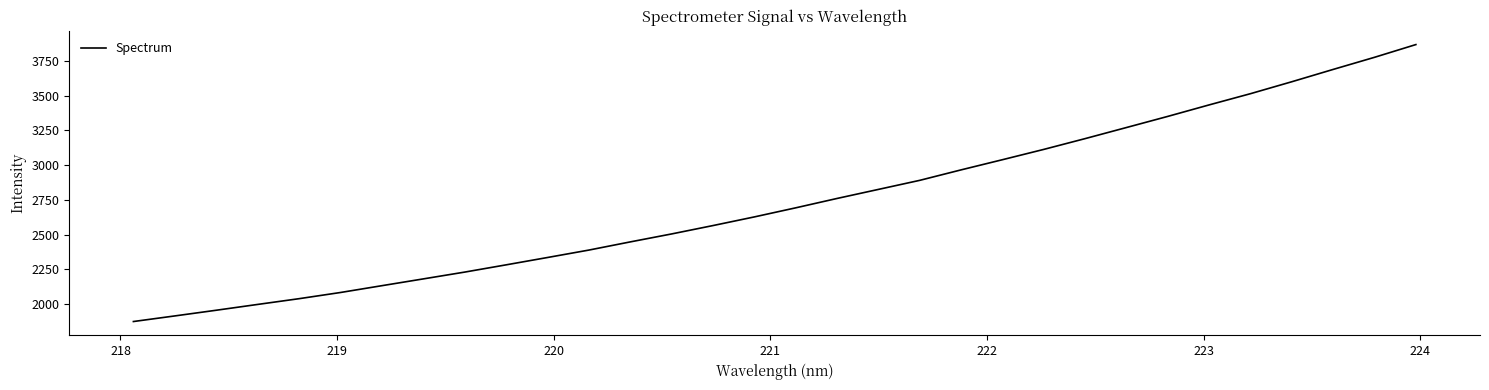

What is the smallest value displayed?

1873.3